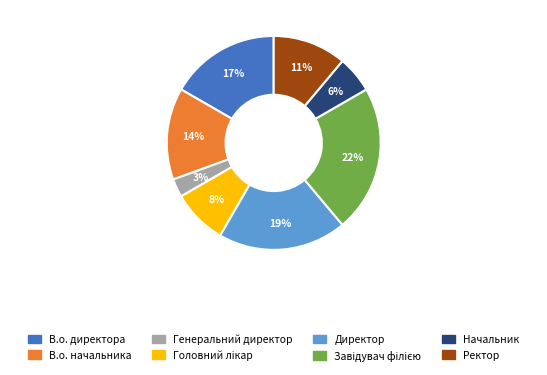

To the nearest percent, what percentage of the pie is В.о. директора?

17%